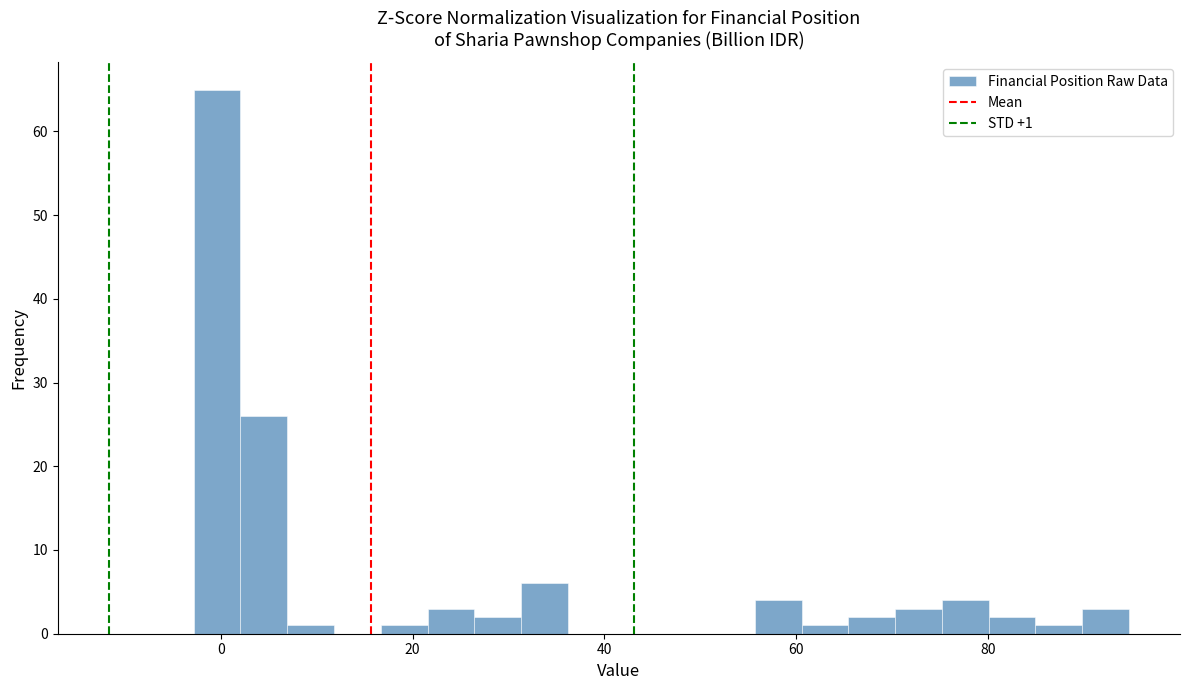

Read against the x-axis, roughly where is the centre of the tallest bar?

0